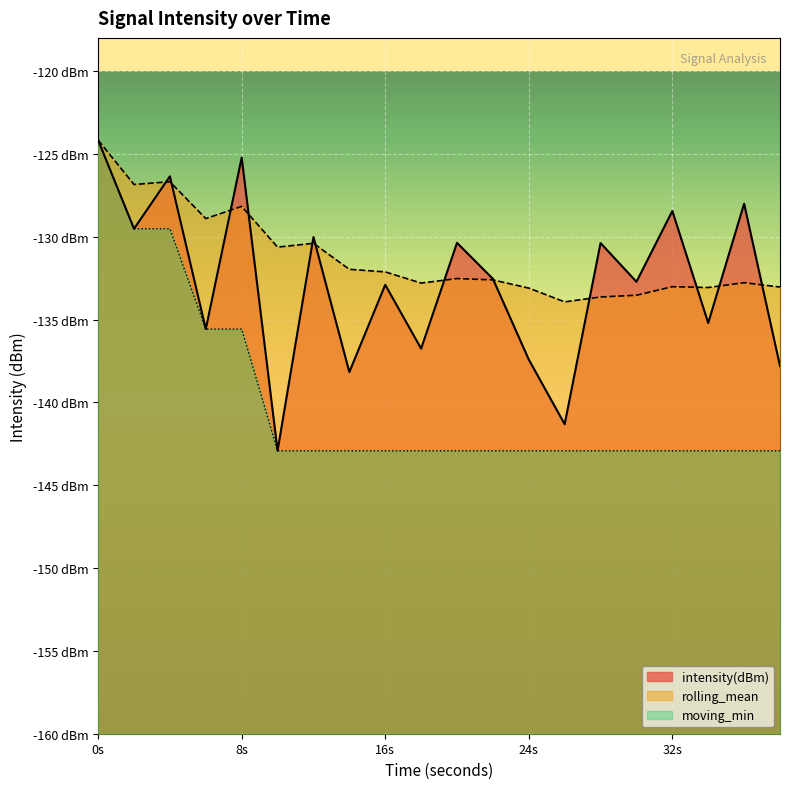

Read the moving_min value at 34.

-142.9